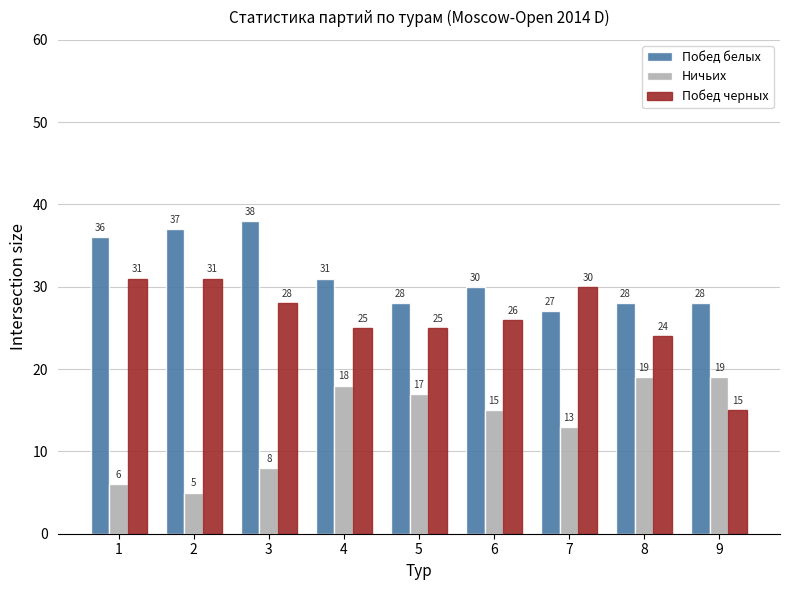

Between 1 and 3, which series saw the biggest shift?

Побед черных